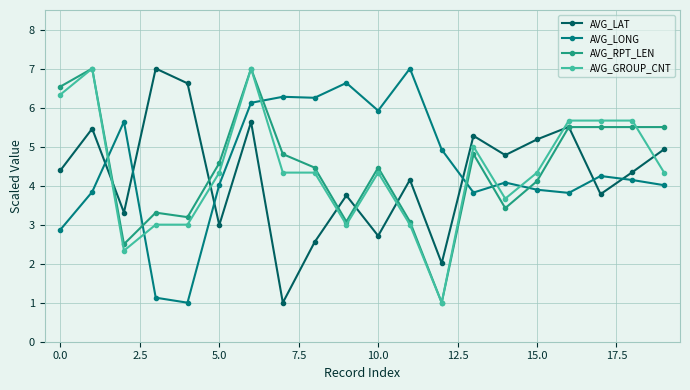

How many intersections are there between AVG_LAT and AVG_GROUP_CNT?

7